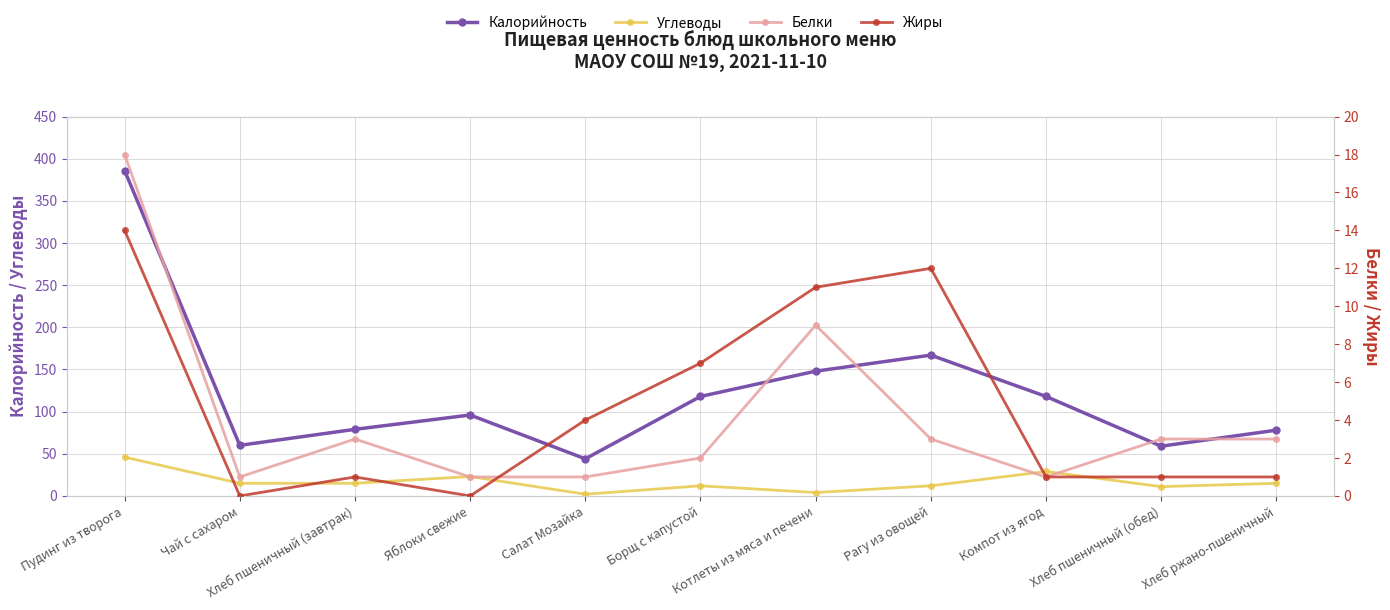

The value of Белки at Котлеты из мяса и печени is 9. True or false?

True